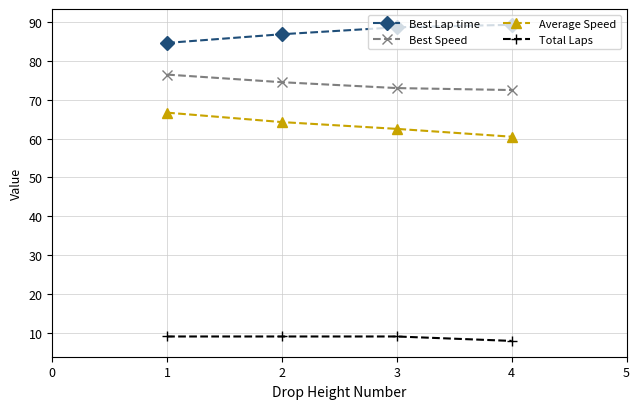

Is this an area chart (filled region under the line)?

No